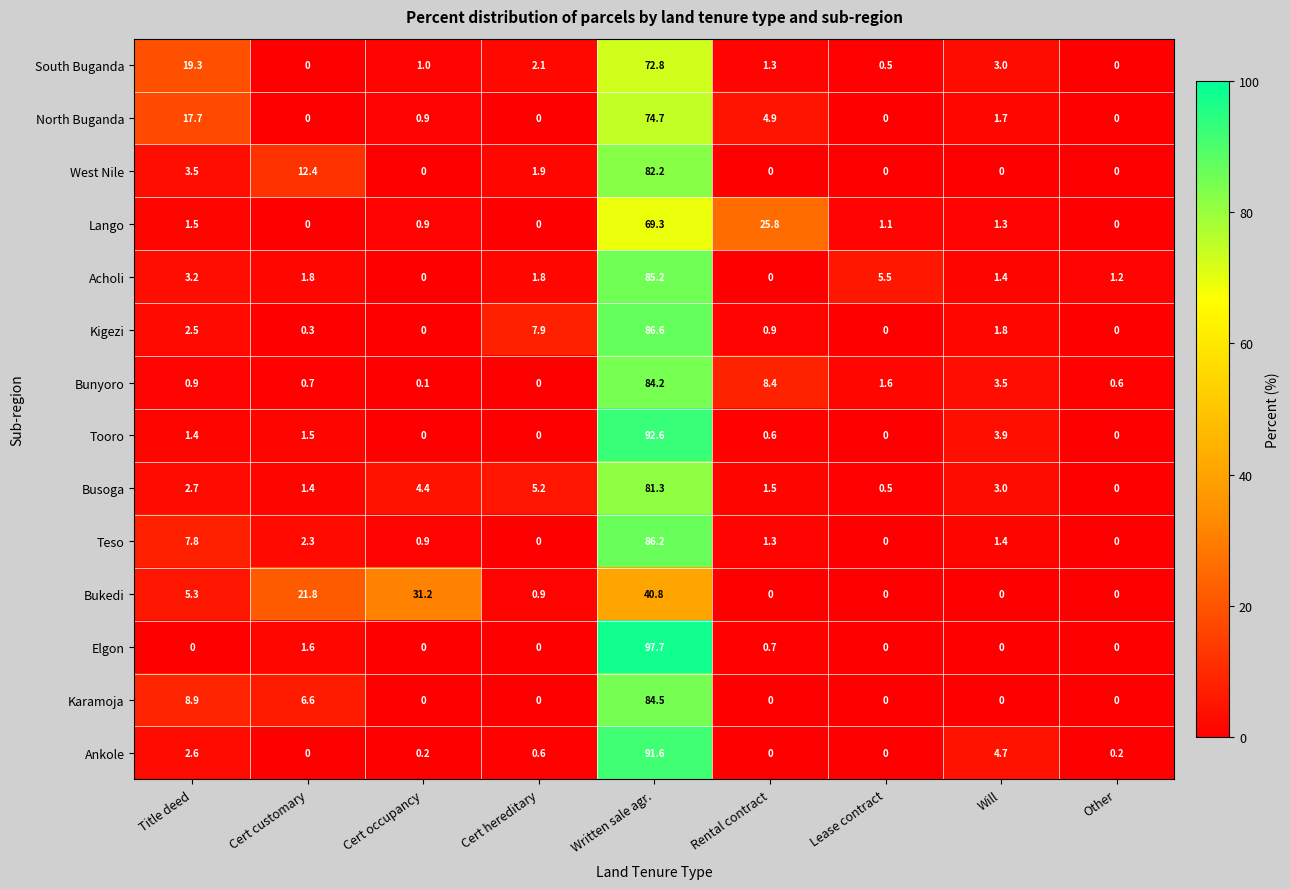

What is the difference between the maximum and minimum values in the Tooro series?

92.6